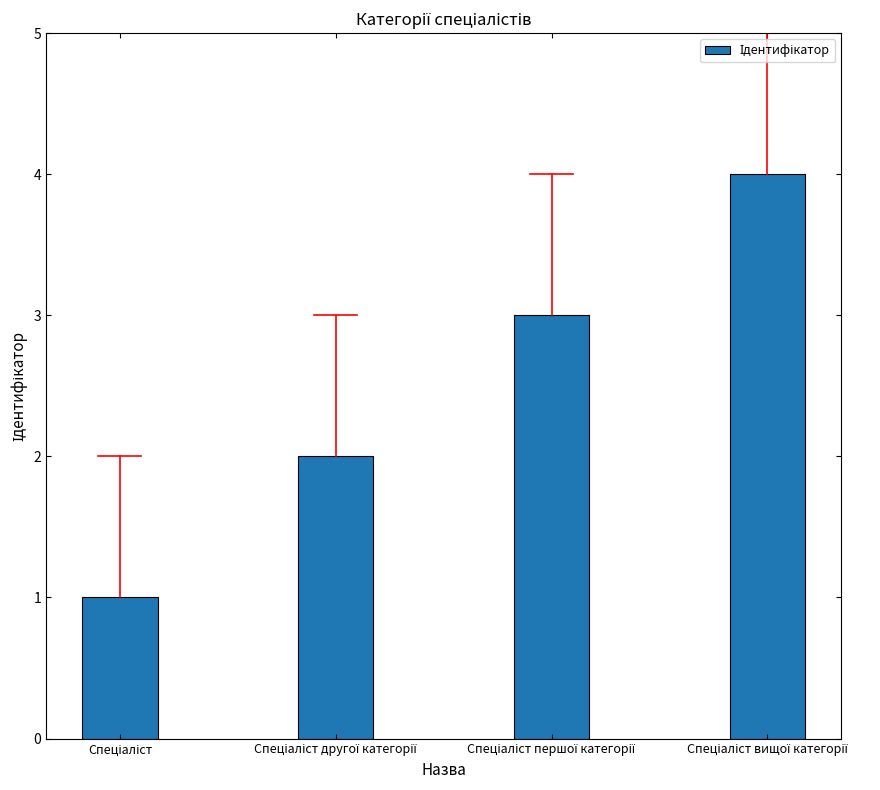

What is the greatest value displayed?

4